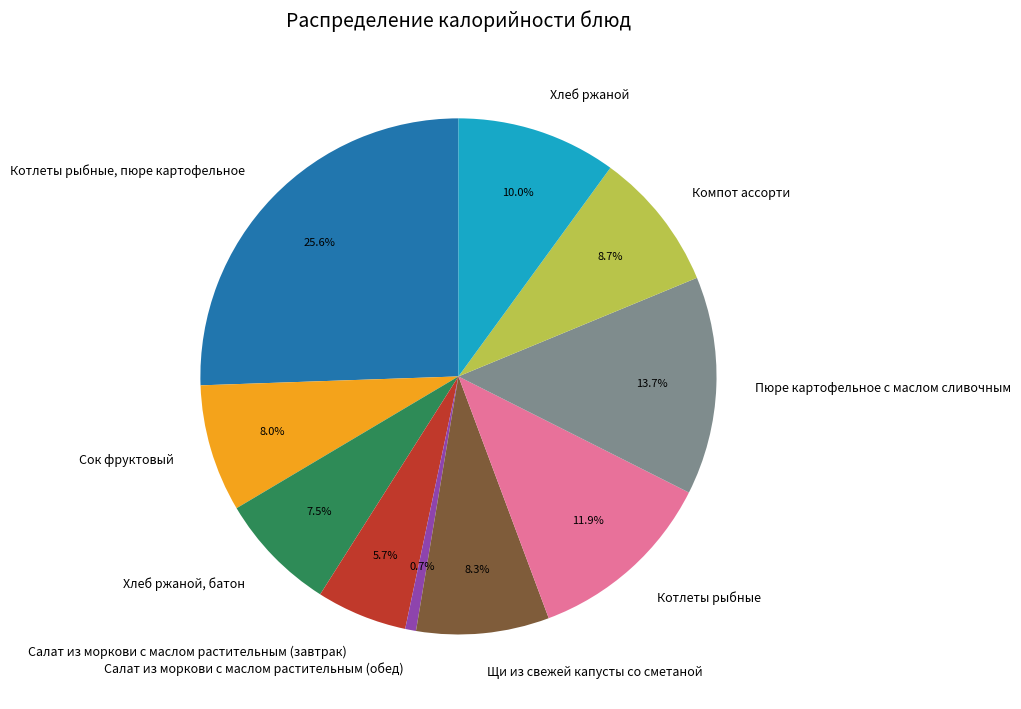

To the nearest percent, what percentage of the pie is Котлеты рыбные, пюре картофельное?

26%